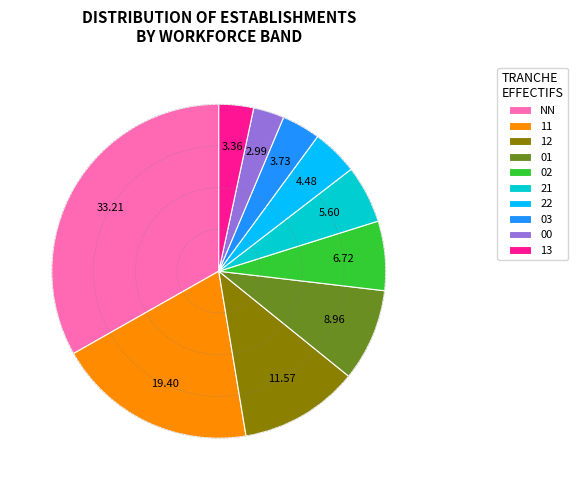

True or false: 13 accounts for 3% of the total.

True